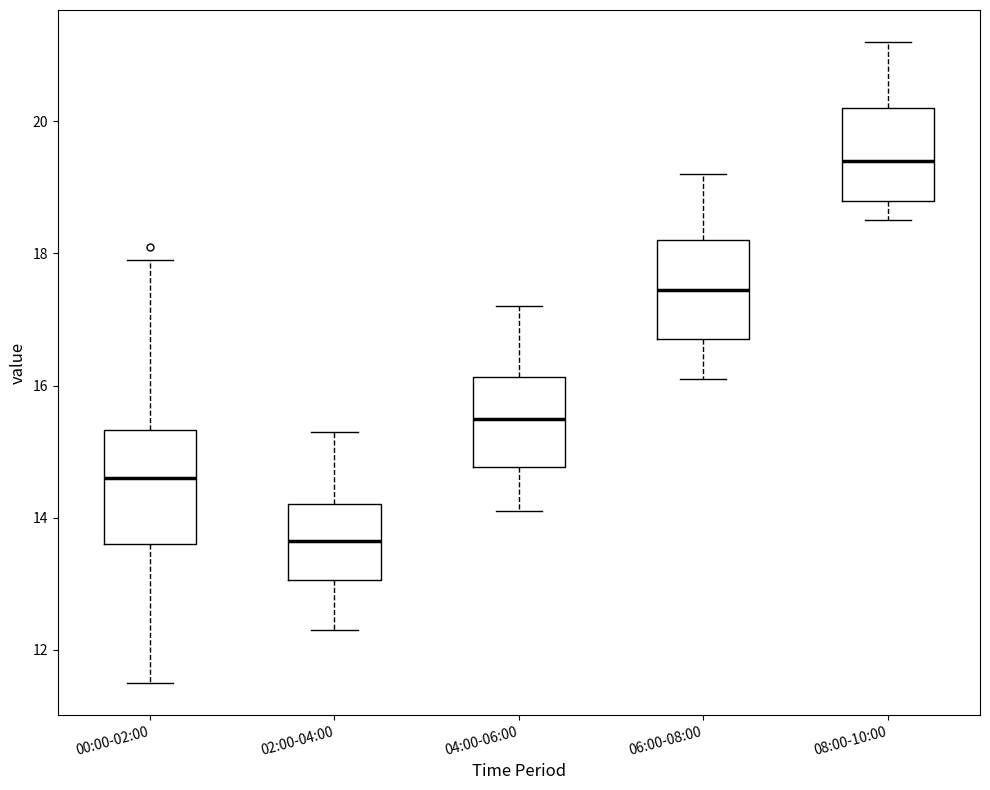

Reading left to right, read every box against the y-axis: the position of its median line, the range the box covers, and the ends of its whiskers. The values are not printed on the chart, so give them approximately, as read against the axis.

00:00-02:00: median 14.6, box 13.6 to 15.4, whiskers 11.6 to 18.0
02:00-04:00: median 13.6, box 13.0 to 14.2, whiskers 12.4 to 15.4
04:00-06:00: median 15.6, box 14.8 to 16.2, whiskers 14.2 to 17.2
06:00-08:00: median 17.4, box 16.8 to 18.2, whiskers 16.2 to 19.2
08:00-10:00: median 19.4, box 18.8 to 20.2, whiskers 18.6 to 21.2